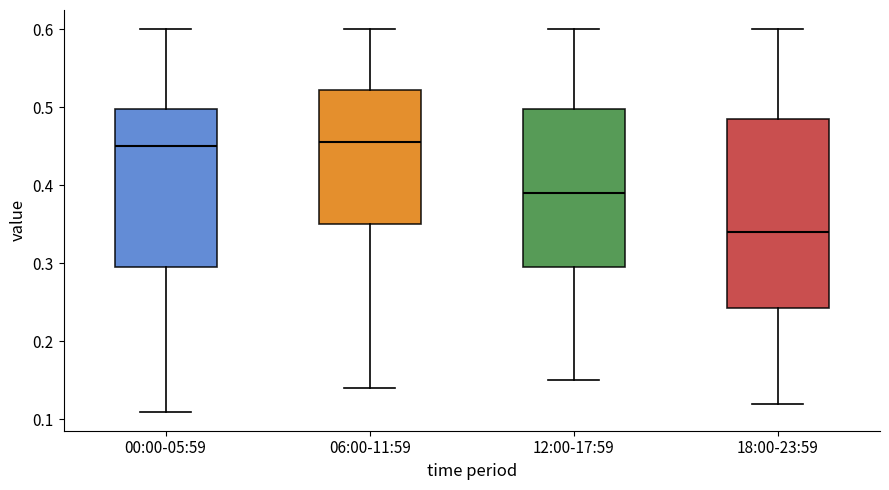

Which box's median line is the lowest?

18:00-23:59